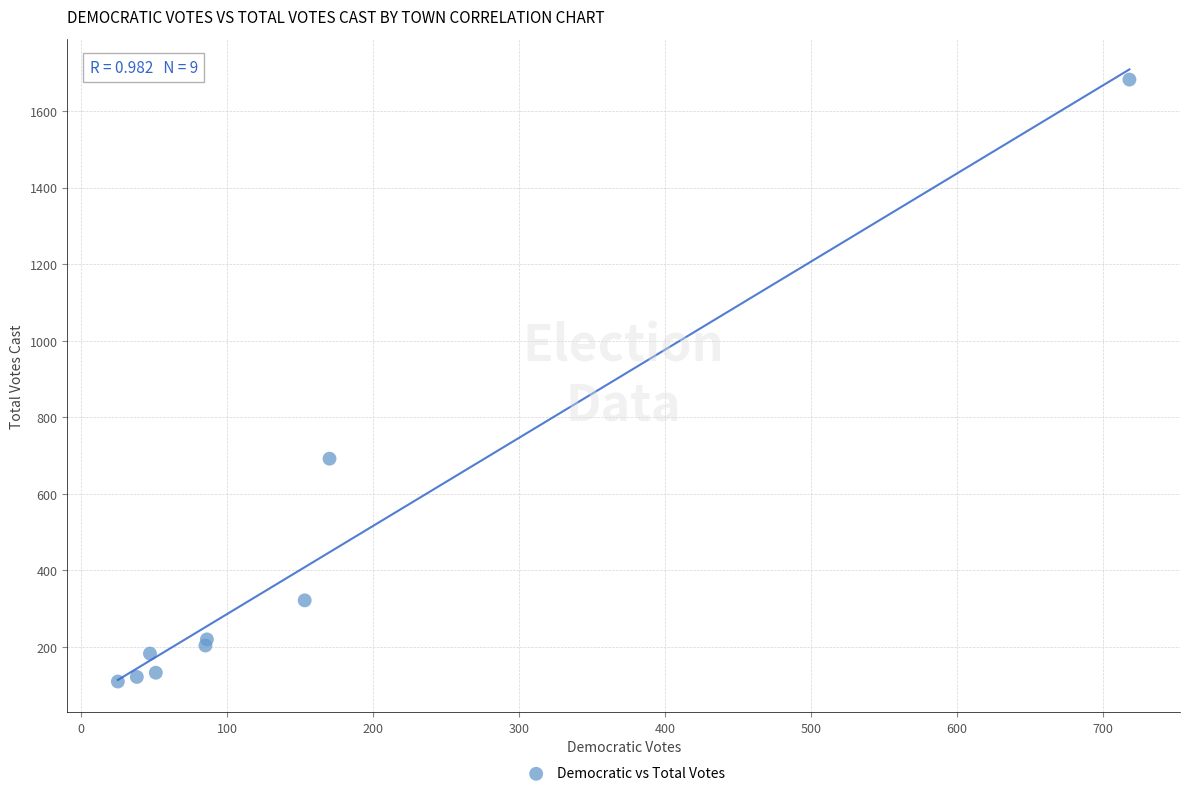

What Y value in the scatter plot is closest to 896?

692